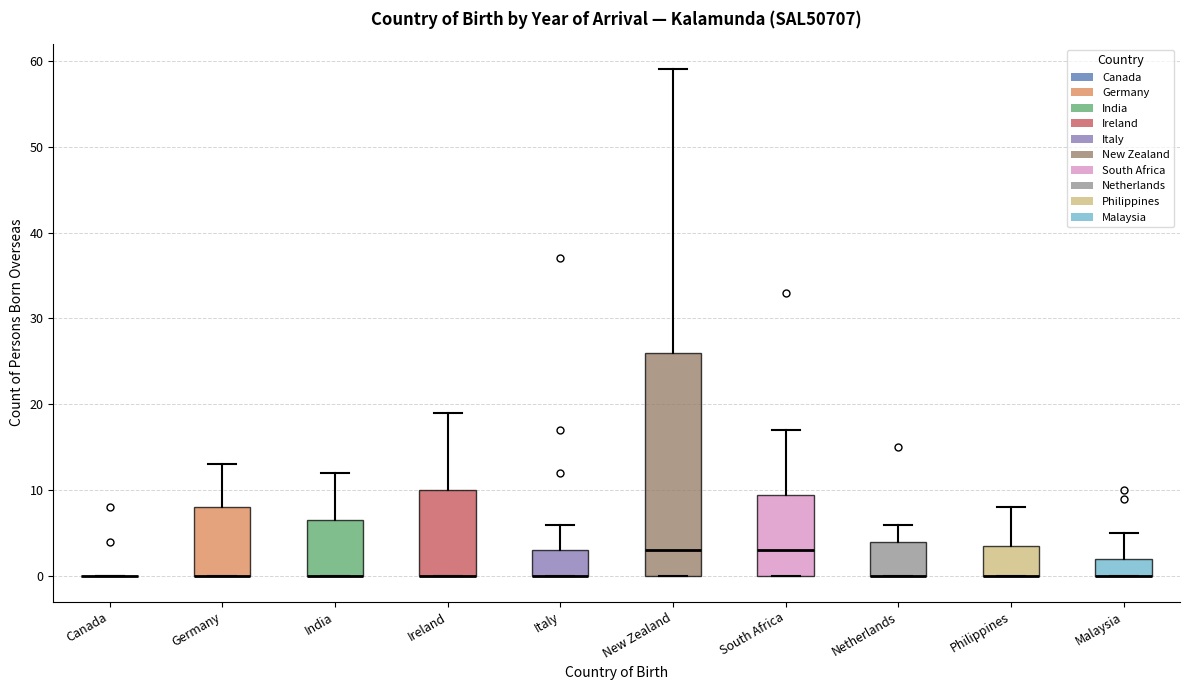

Reading left to right, read every box against the y-axis: the position of its median line, the range the box covers, and the ends of its whiskers. The values are not printed on the chart, so give them approximately, as read against the axis.

Canada: box collapsed to a line at 0, whiskers 0 to 0
Germany: median 0 (drawn on the box's lower edge), box 0 to 8, whiskers 0 to 13
India: median 0 (drawn on the box's lower edge), box 0 to 7, whiskers 0 to 12
Ireland: median 0 (drawn on the box's lower edge), box 0 to 10, whiskers 0 to 19
Italy: median 0 (drawn on the box's lower edge), box 0 to 3, whiskers 0 to 6
New Zealand: median 3, box 0 to 26, whiskers 0 to 59
South Africa: median 3, box 0 to 10, whiskers 0 to 17
Netherlands: median 0 (drawn on the box's lower edge), box 0 to 4, whiskers 0 to 6
Philippines: median 0 (drawn on the box's lower edge), box 0 to 4, whiskers 0 to 8
Malaysia: median 0 (drawn on the box's lower edge), box 0 to 2, whiskers 0 to 5